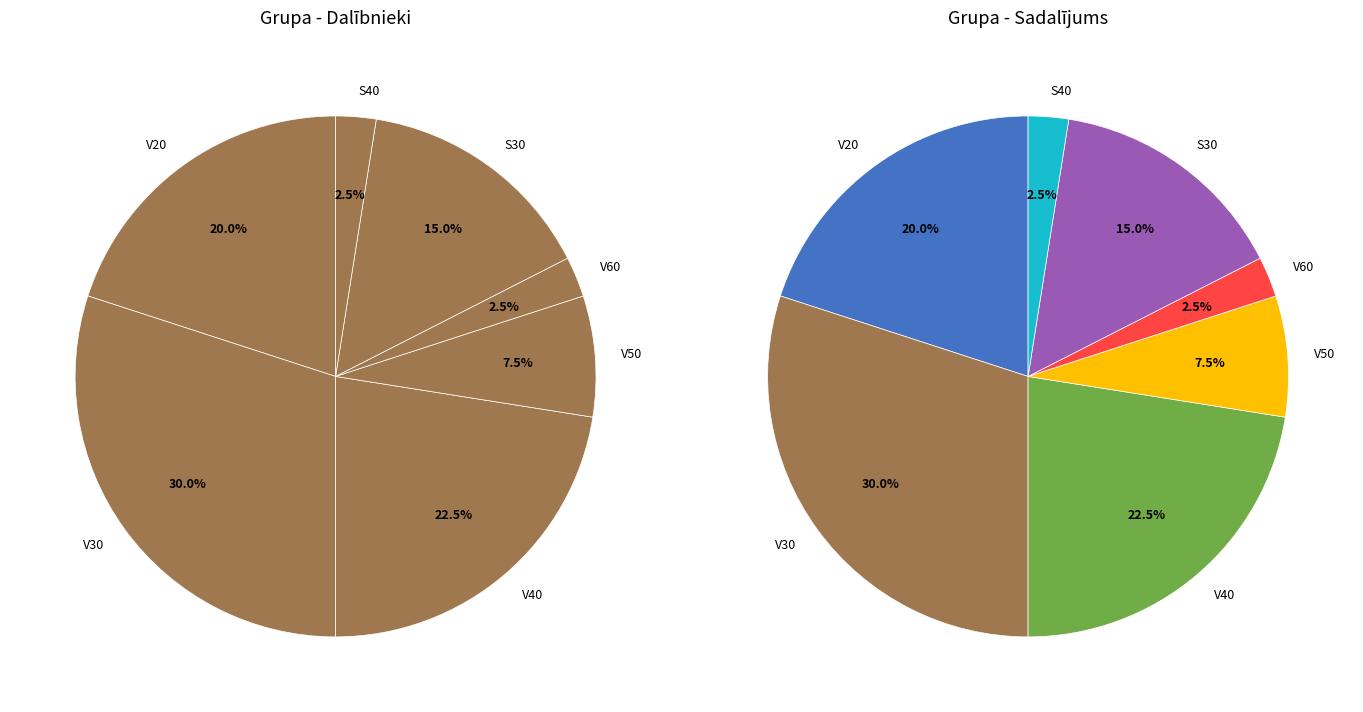

What is the largest slice in the pie chart?

V30